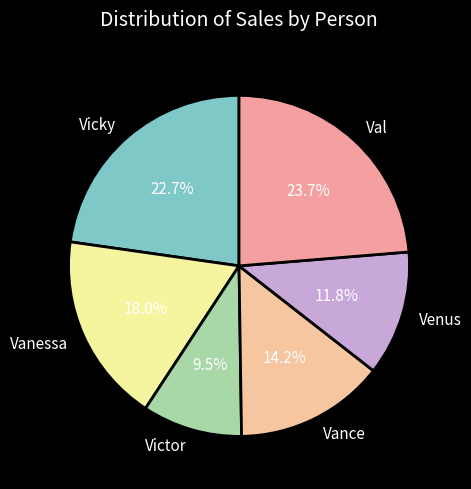

Which category has the smallest portion of the pie?

Victor